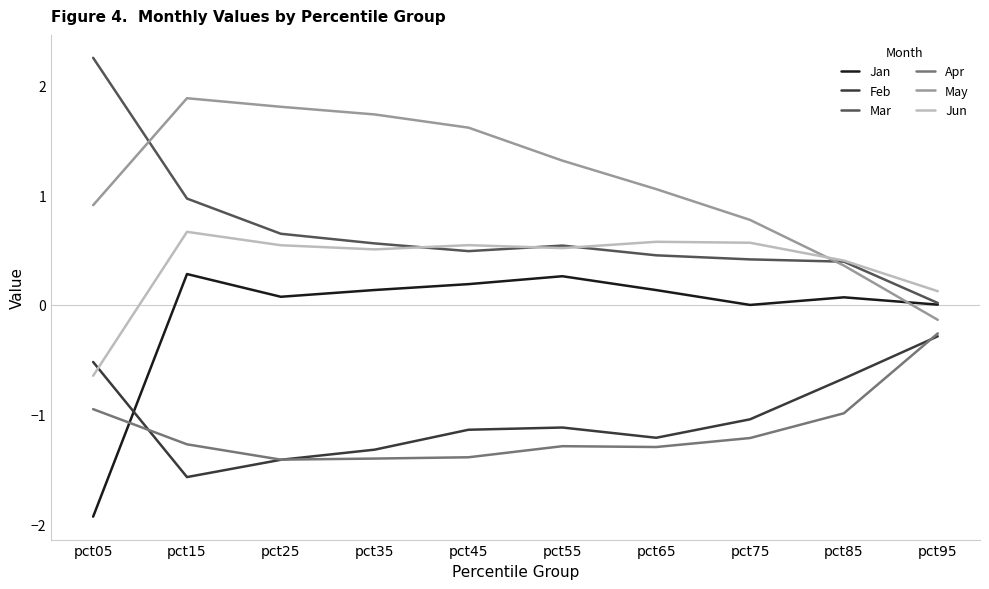

What is the difference between the second highest and minimum values in the Jun series?

1.2